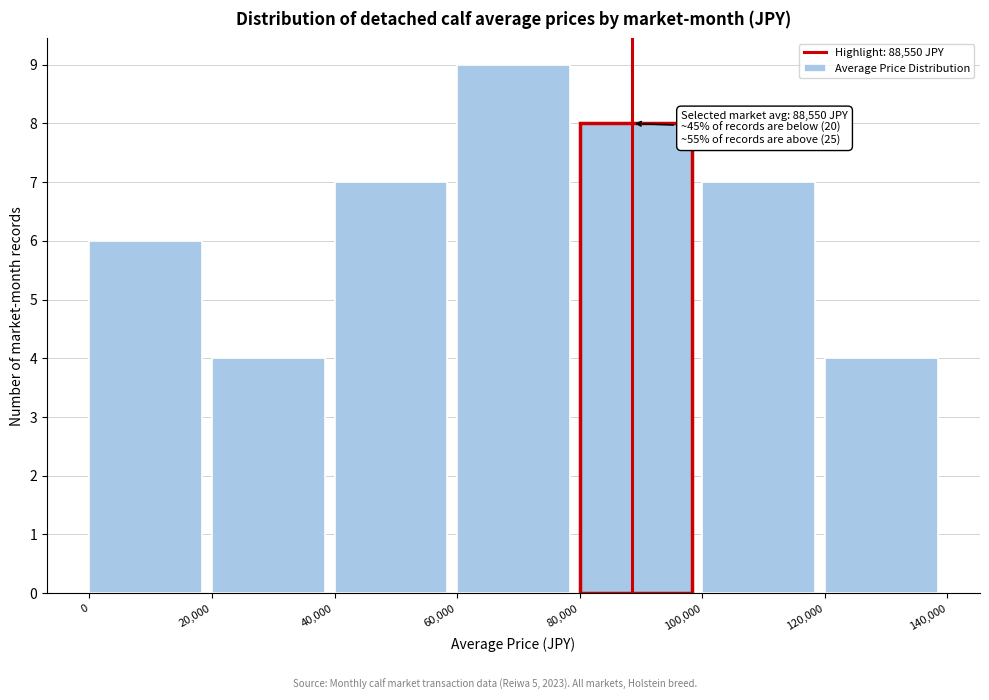

Which range on the x-axis has the tallest bar?

60,000 to 80,000